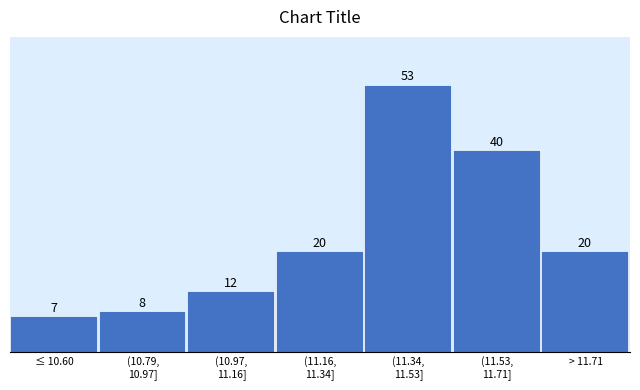

Reading left to right, extract all data points from this chart.

7	8	12	20	53	40	20